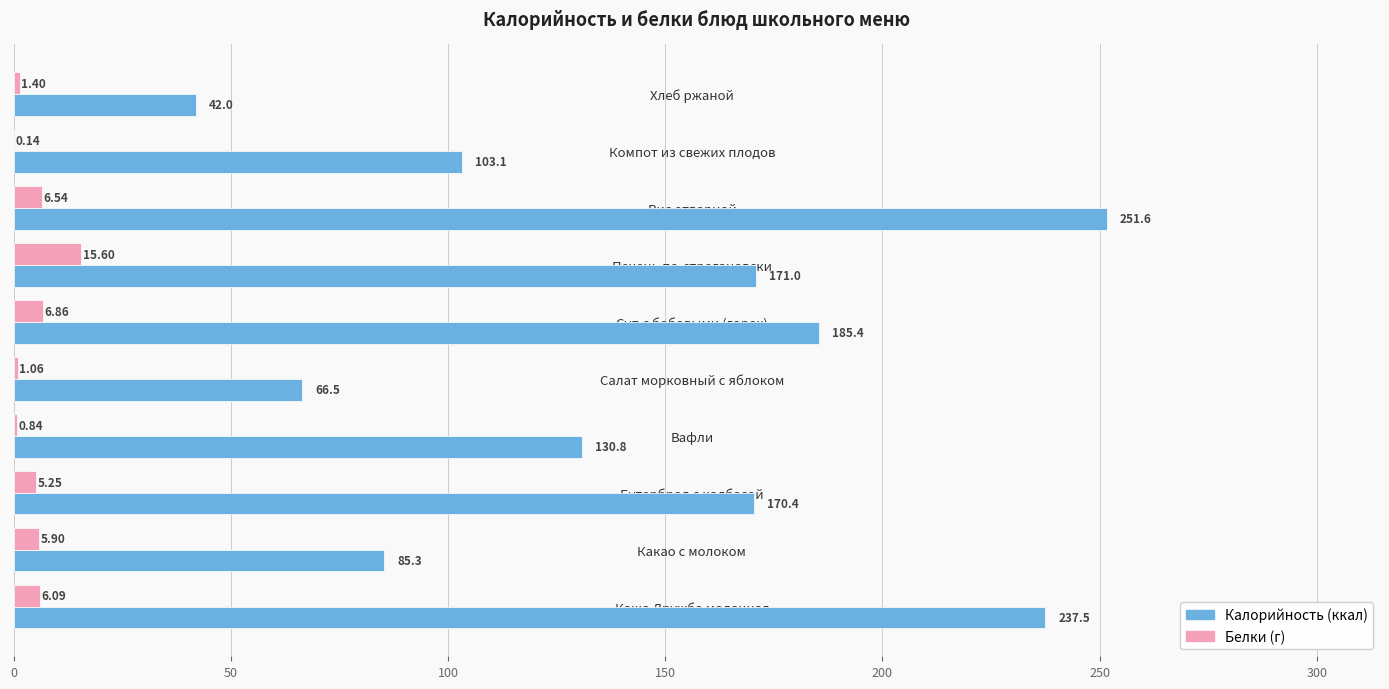

At which category is the sum across all series the highest?

Рис отварной